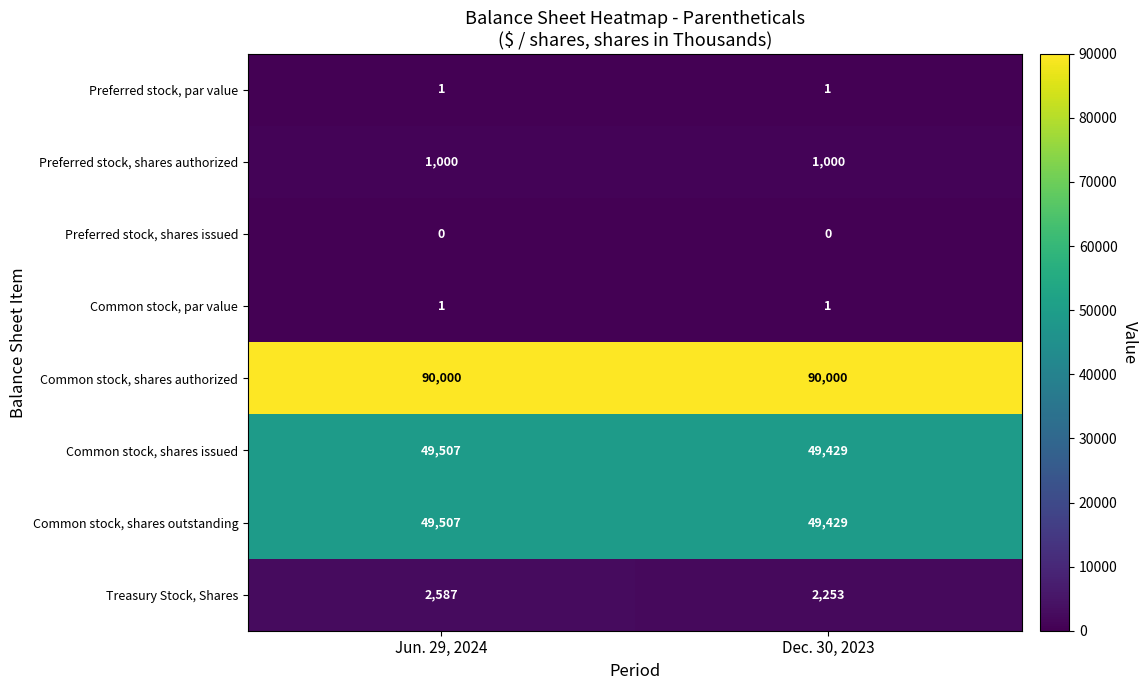

The value of Common stock, shares outstanding at Jun. 29, 2024 is 76360. True or false?

False